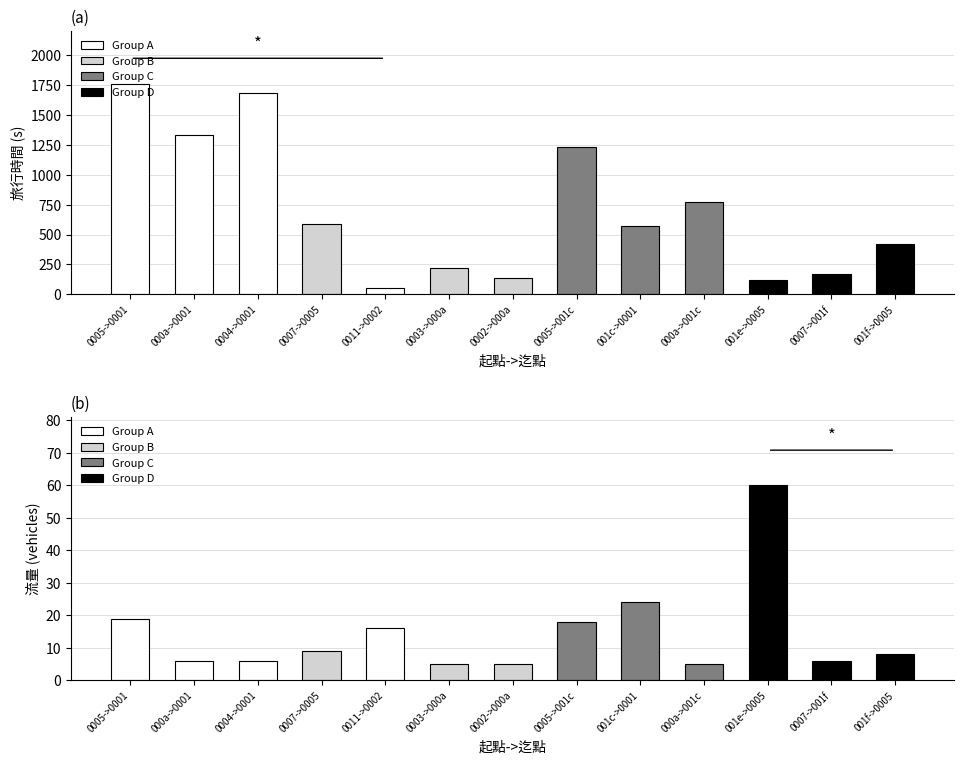

Reading left to right, extract all data points from this chart.

旅行時間: 0005->0001=1764	000a->0001=1334	0004->0001=1689	0007->0005=590	0011->0002=56	0003->000a=216	0002->000a=137	0005->001c=1237	001c->0001=572	000a->001c=772	001e->0005=123	0007->001f=167	001f->0005=419
流量: 0005->0001=19	000a->0001=6	0004->0001=6	0007->0005=9	0011->0002=16	0003->000a=5	0002->000a=5	0005->001c=18	001c->0001=24	000a->001c=5	001e->0005=60	0007->001f=6	001f->0005=8